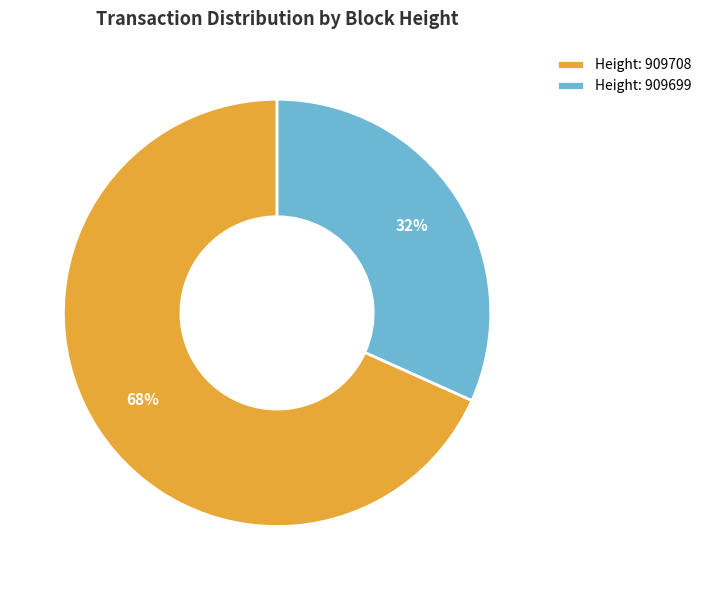

Which category has the smallest portion of the pie?

Height: 909699